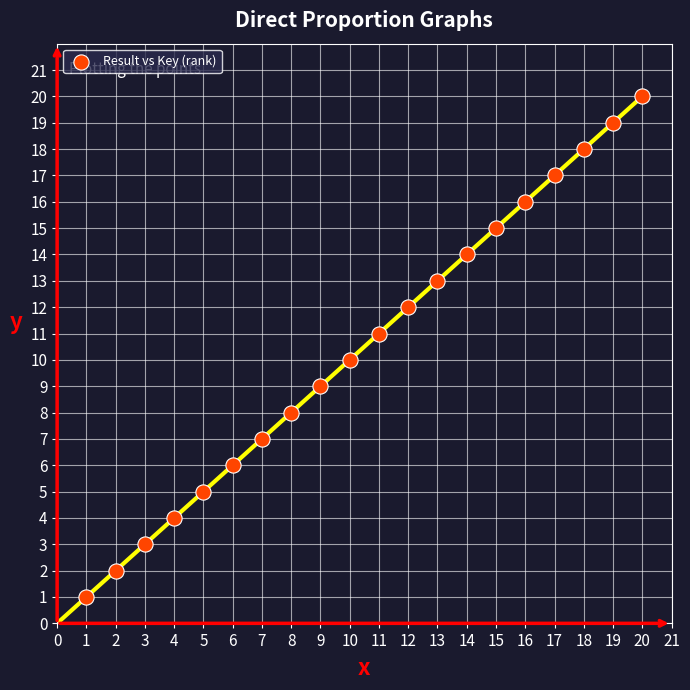

What is the range of Y values (max minus min)?

19